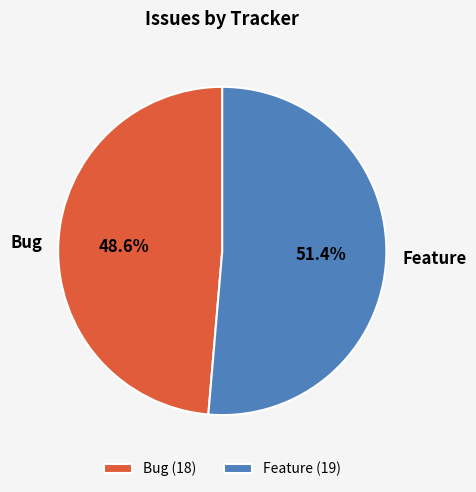

True or false: Bug accounts for 49% of the total.

True